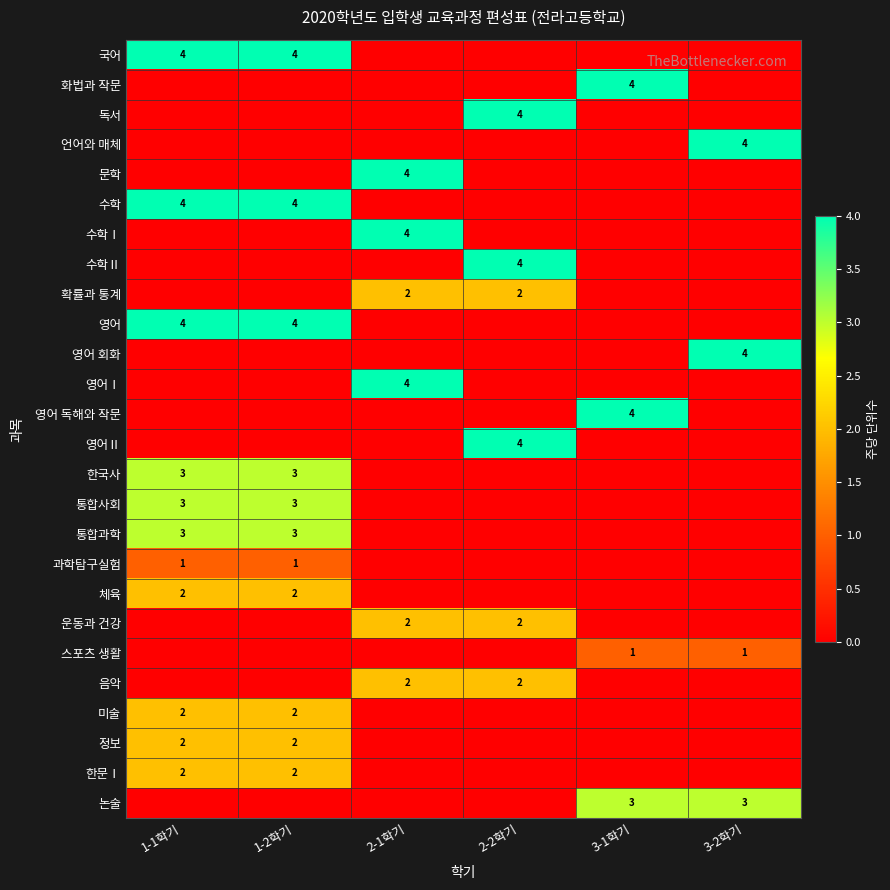

The 수학 series shows 4 at 1-2학기. True or false?

True